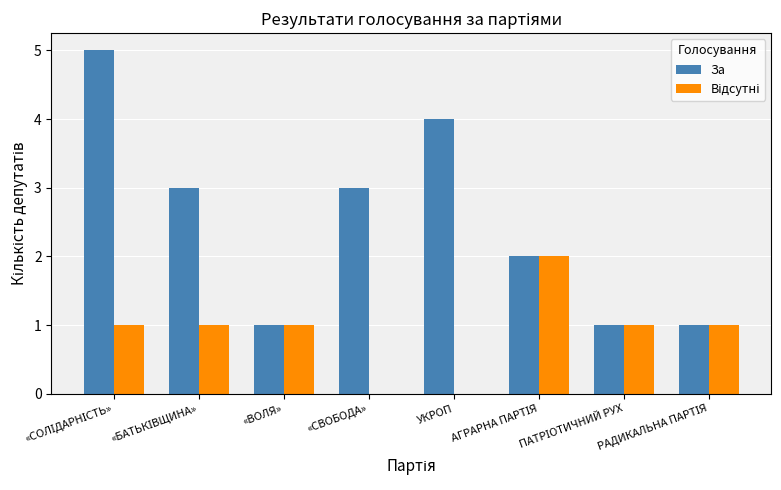

Which series has the largest total across all categories?

За